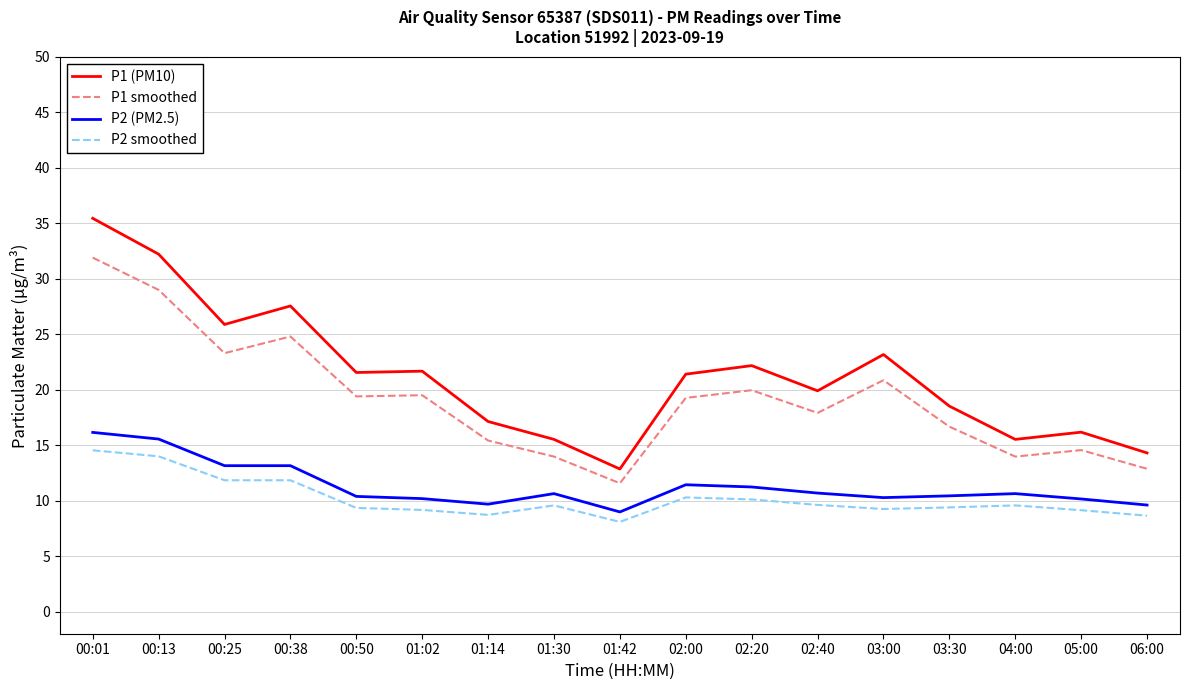

What is the sum of all P1 (PM10) values?

361.0